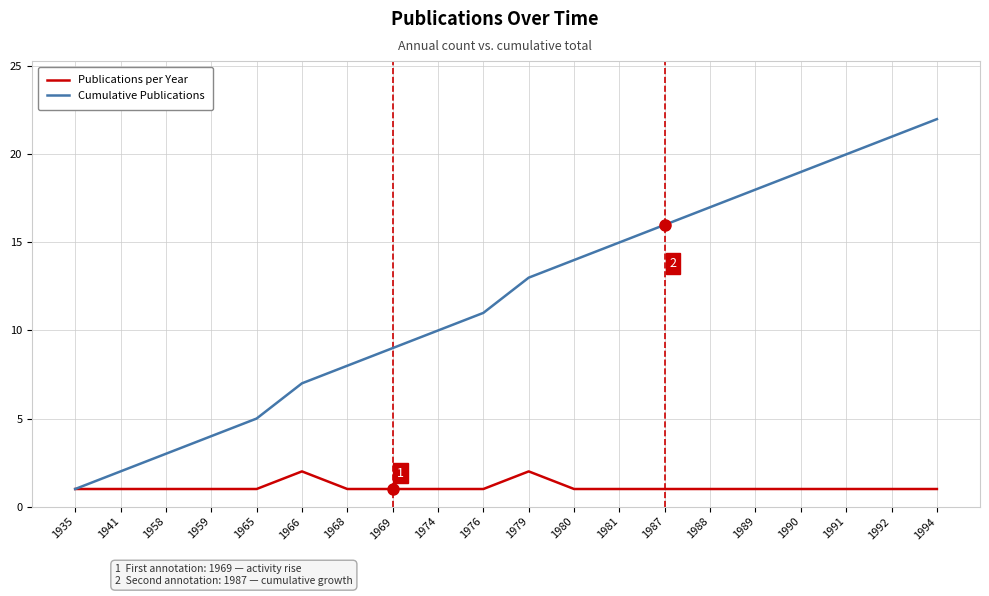

What is the spread (max minus min) of values at 1969?

8